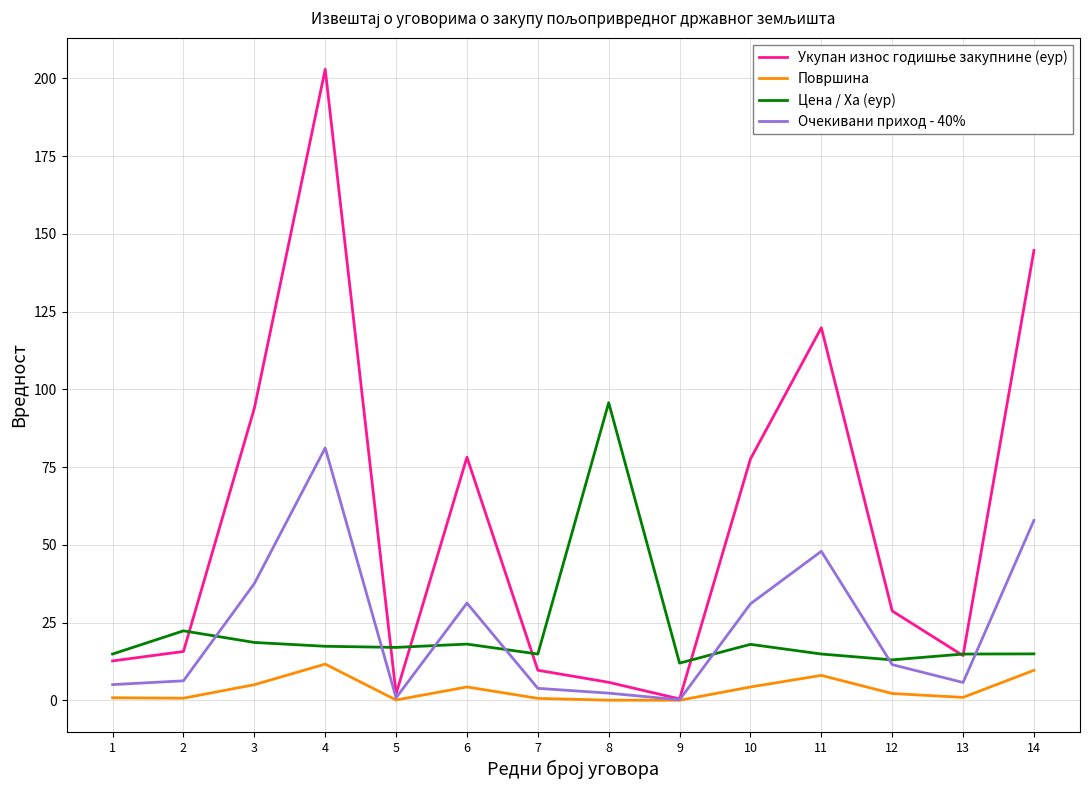

Is it true that Очекивани приход - 40% equals 57.9 at 14?

True